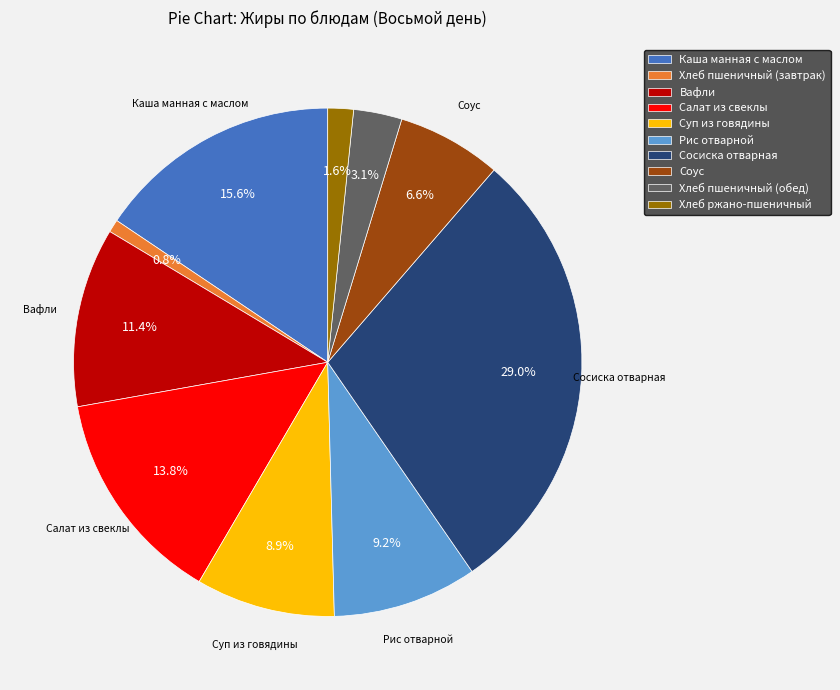

Combined, do Хлеб пшеничный (обед) and Салат из свеклы account for over 50%?

No